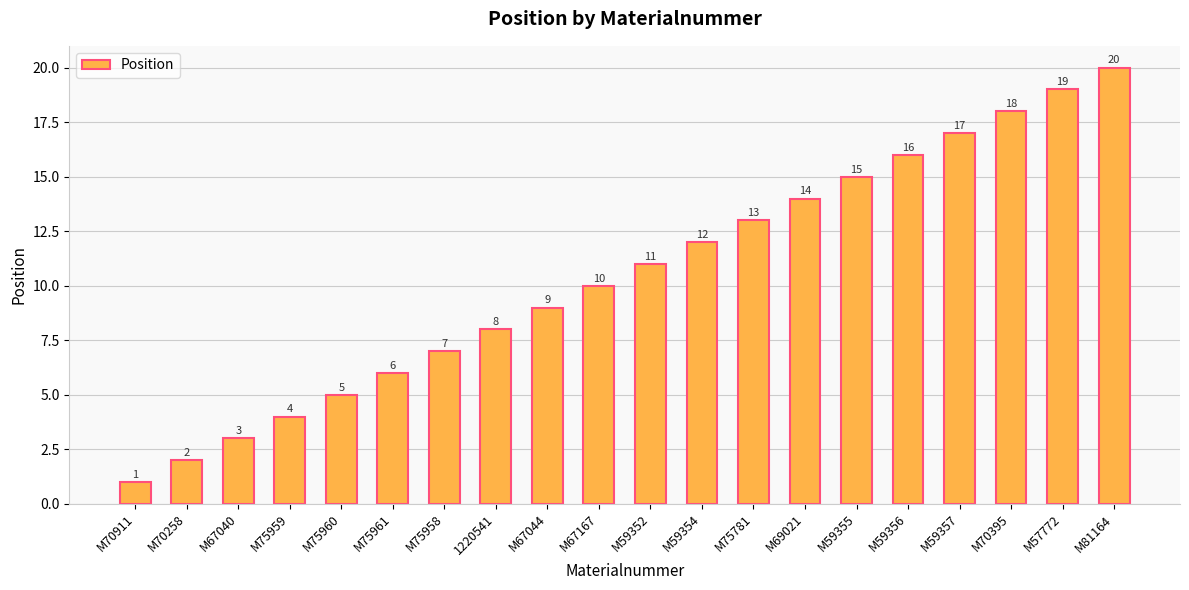

Is it true that the value at M75961 is 2?

False